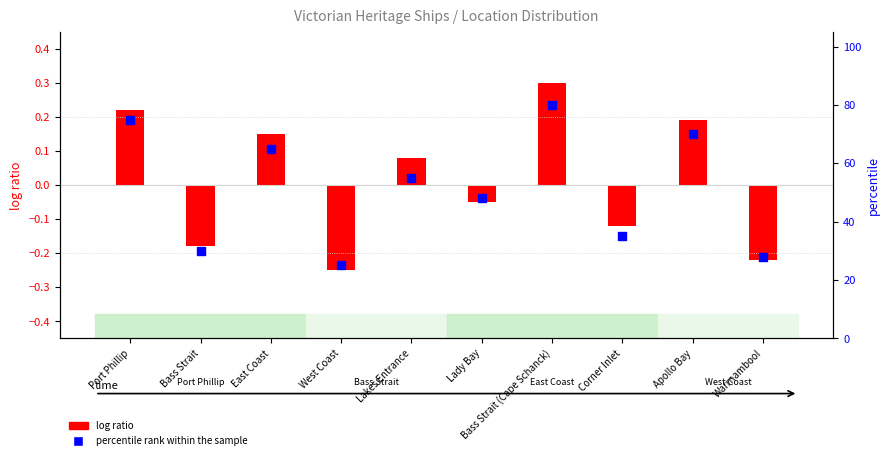

Is the value of percentile rank within the sample at East Coast greater than the value of log ratio at Bass Strait (Cape Schanck)?

Yes